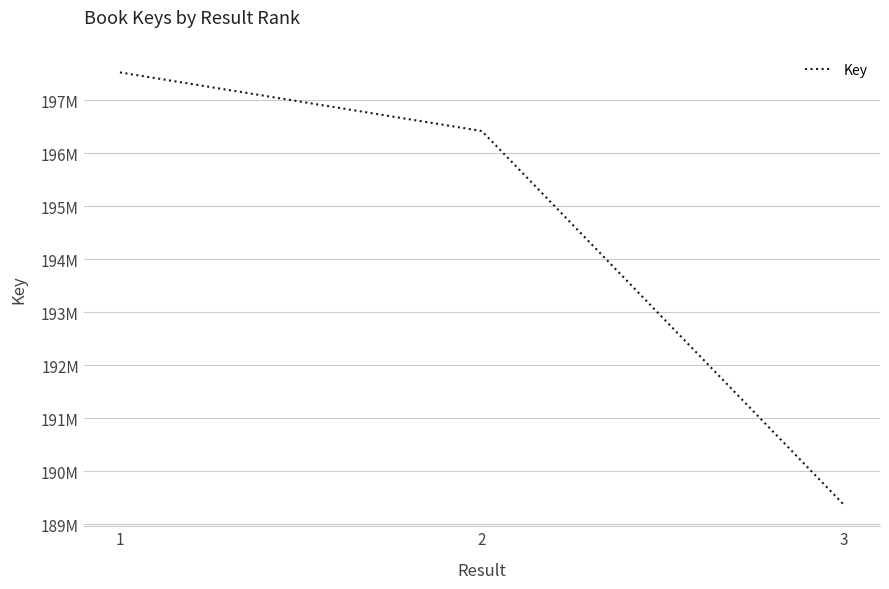

The value at 1 is 197523174. True or false?

True